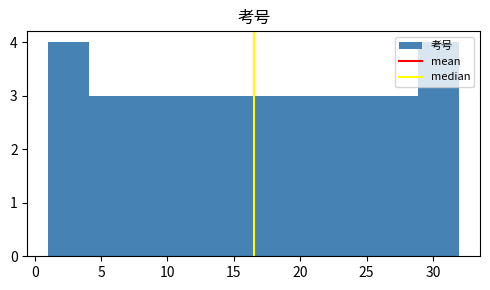

Reading left to right, transcribe this chart: for each bar, give the range it covers on the x-axis and its height. Neither the bar edges nor the heights are printed on the chart, so give them approximately, as read against the axes.

1.0 to 4.1: 4
4.1 to 7.2: 3
7.2 to 10.3: 3
10.3 to 13.4: 3
13.4 to 16.5: 3
16.5 to 19.6: 3
19.6 to 22.7: 3
22.7 to 25.8: 3
25.8 to 28.9: 3
28.9 to 32.0: 4